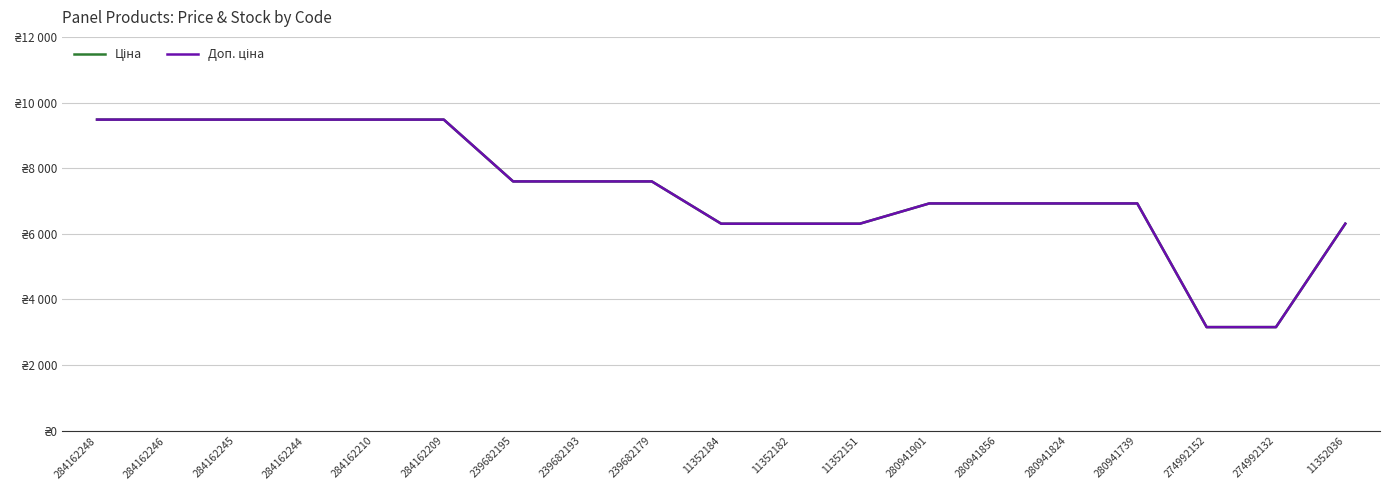

Does the chart display data point markers on the line(s)?

No